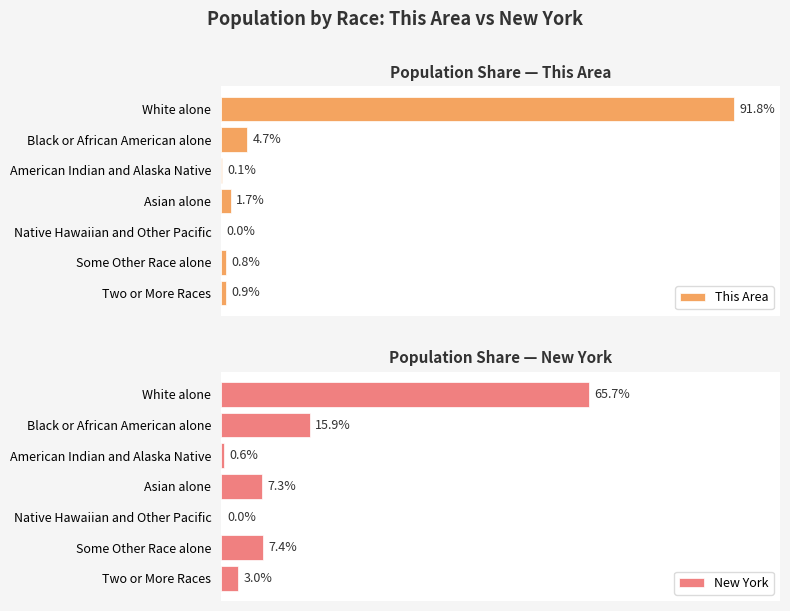

Which series has the largest range (max minus min)?

This Area